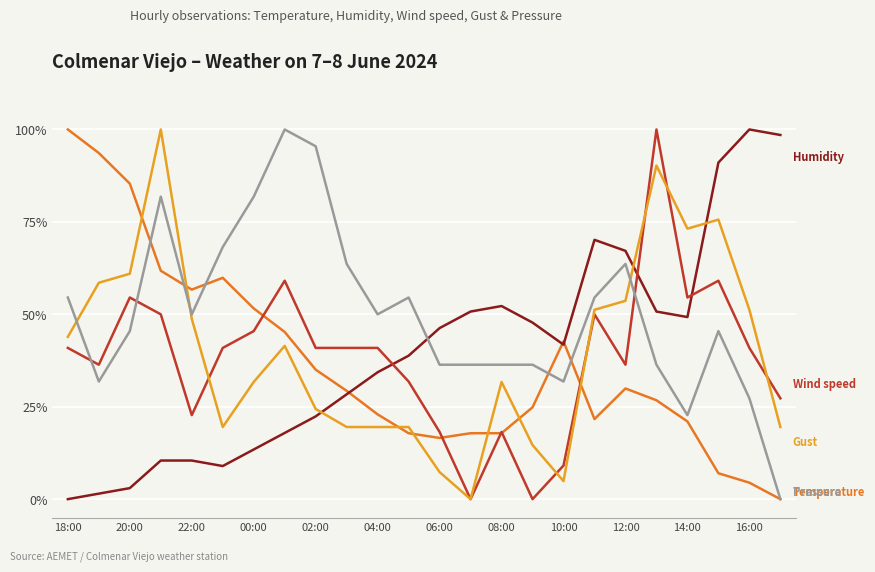

What is the greatest value displayed?

100.0